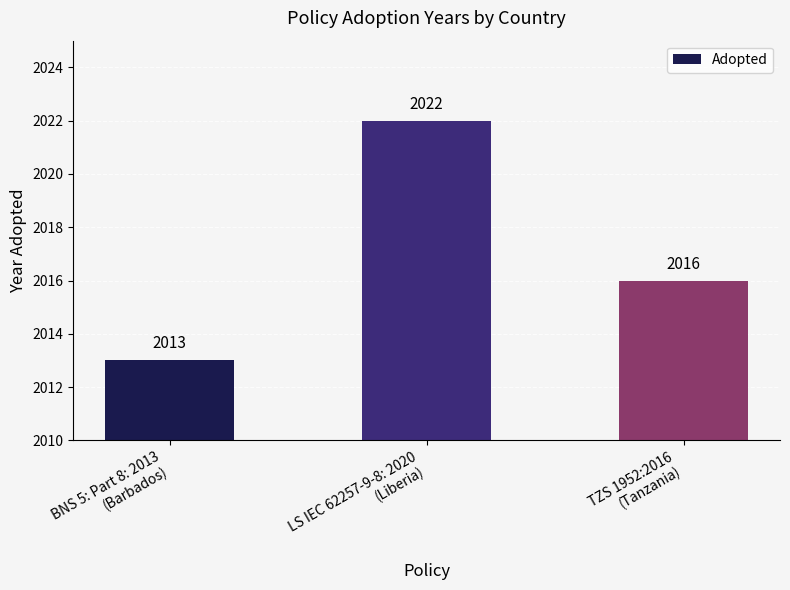

Rank the categories by value from highest to lowest.

LS IEC 62257-9-8: 2020
(Liberia), TZS 1952:2016
(Tanzania), BNS 5: Part 8: 2013
(Barbados)